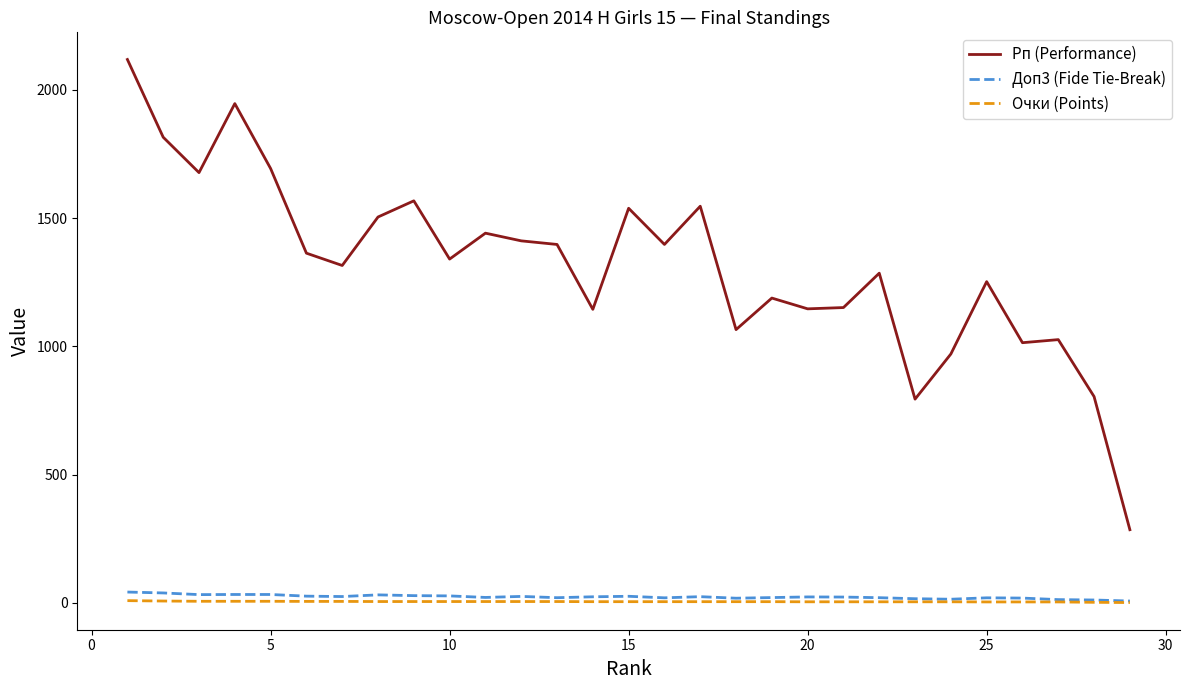

What are all the series names shown in the legend?

Рп (Performance), Доп3 (Fide Tie-Break), Очки (Points)